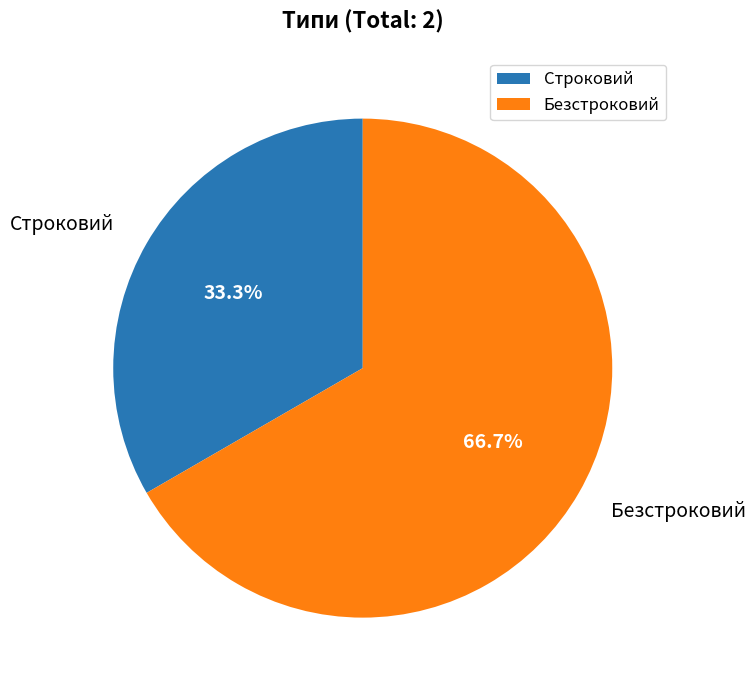

To the nearest percent, what percentage of the pie is Строковий?

33%